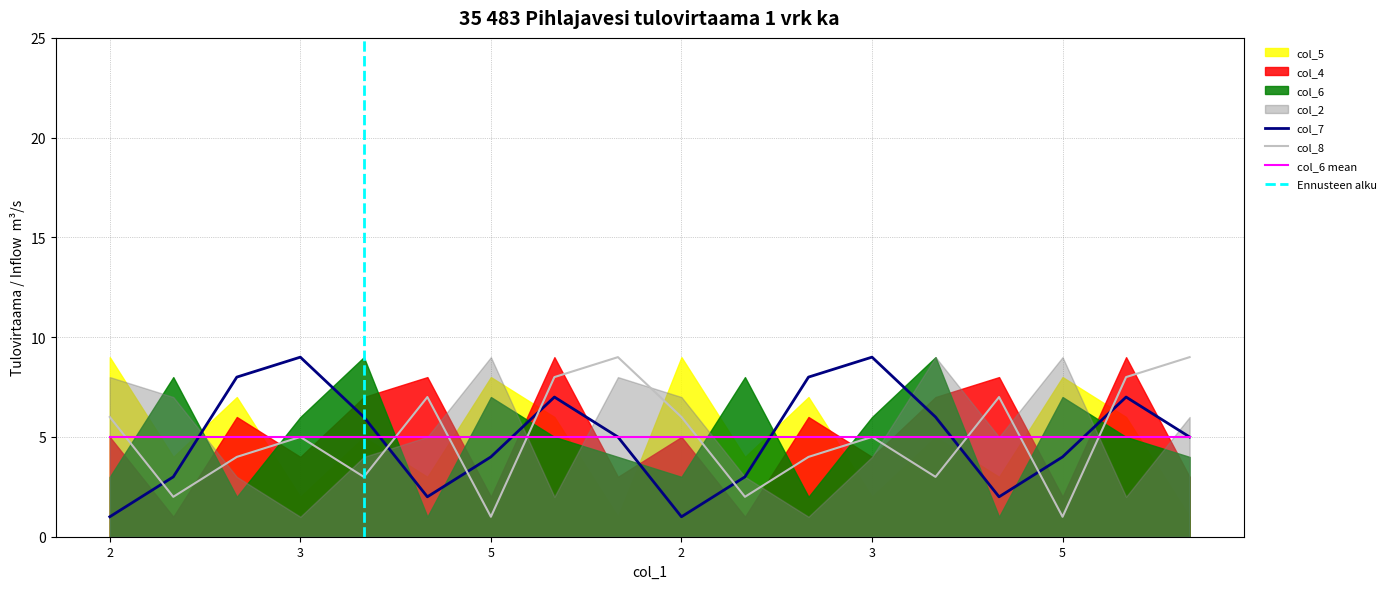

True or false: col_7 has a value of 12 at 1.

False